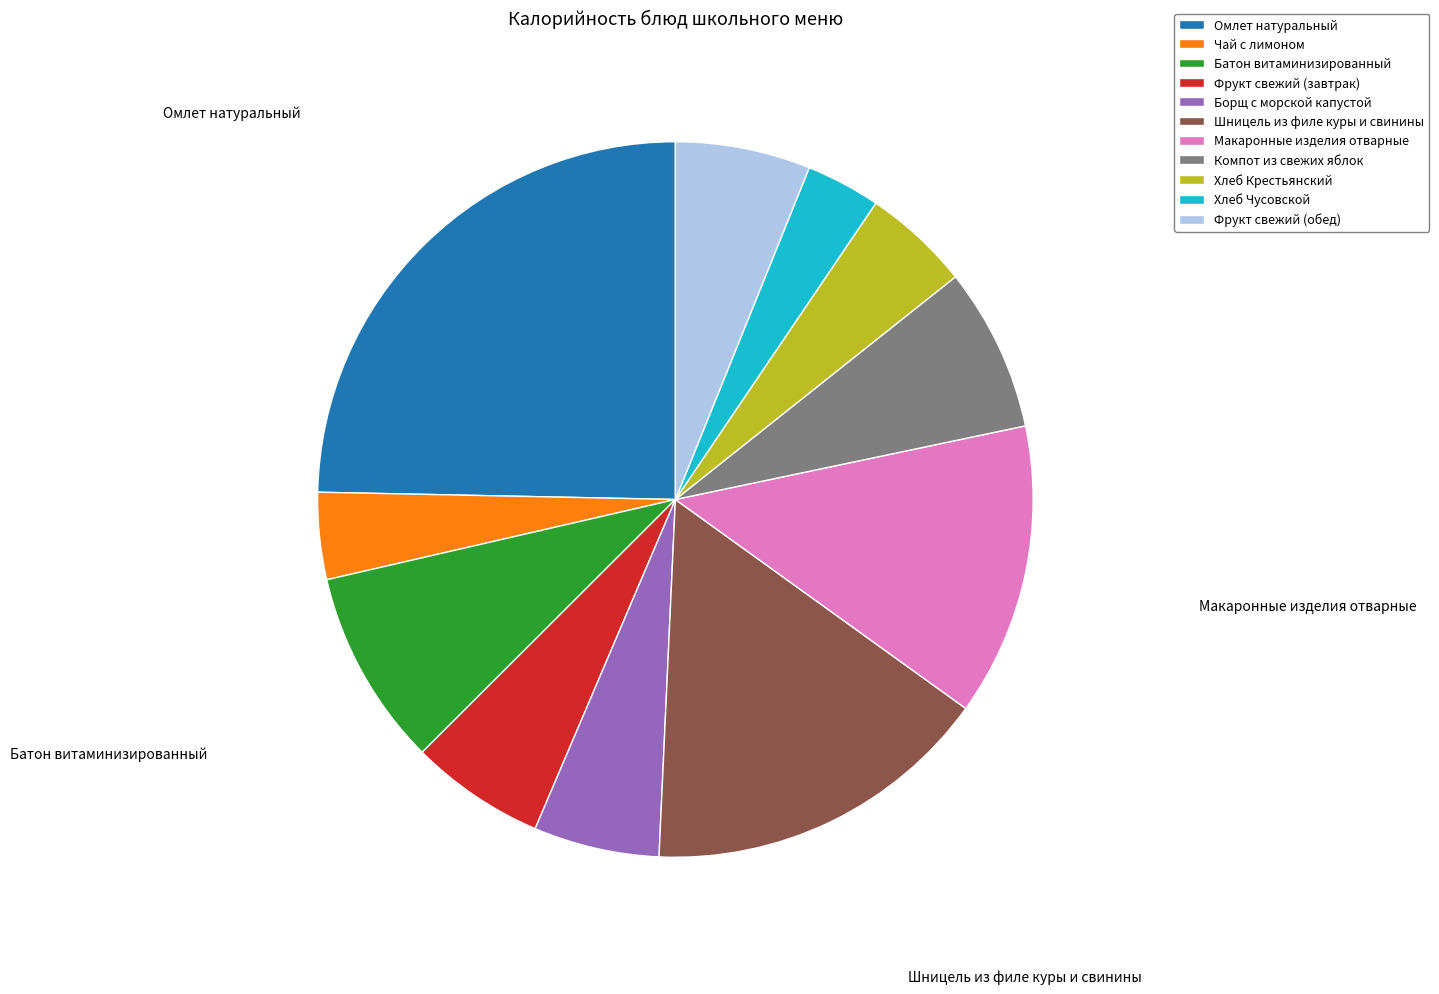

Which slice is the largest?

Омлет натуральный